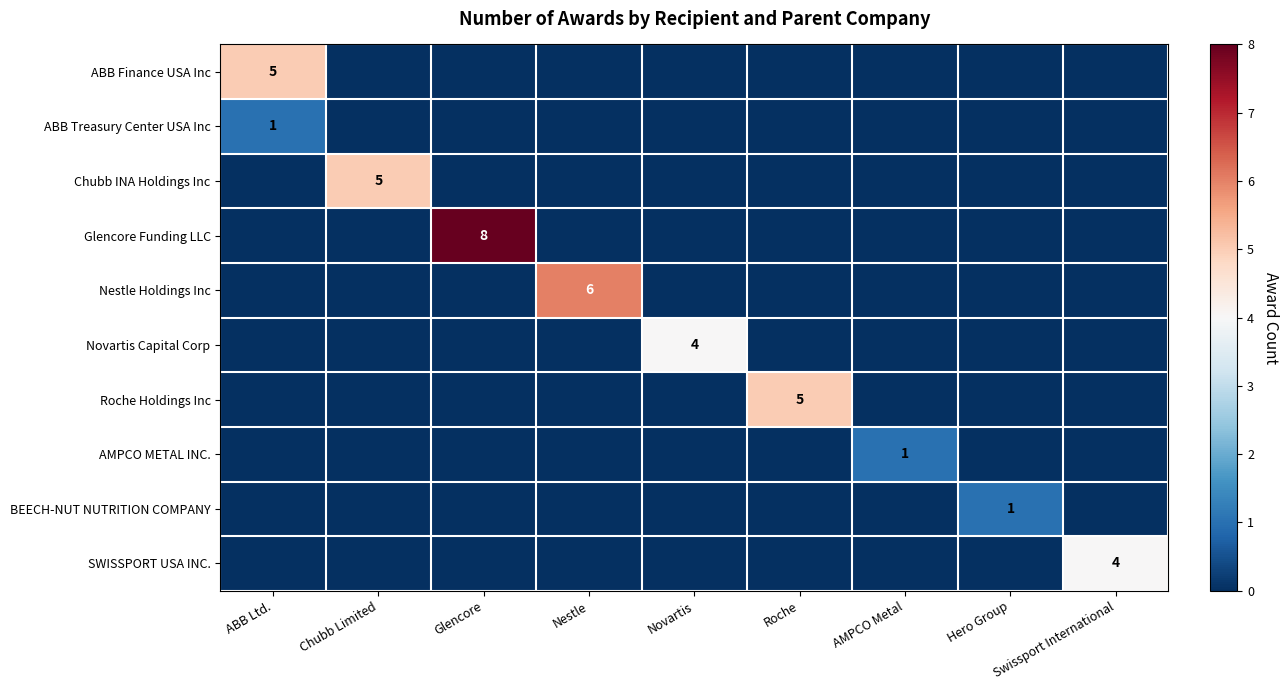

Between ABB Ltd. and Glencore, which is larger?

ABB Ltd.